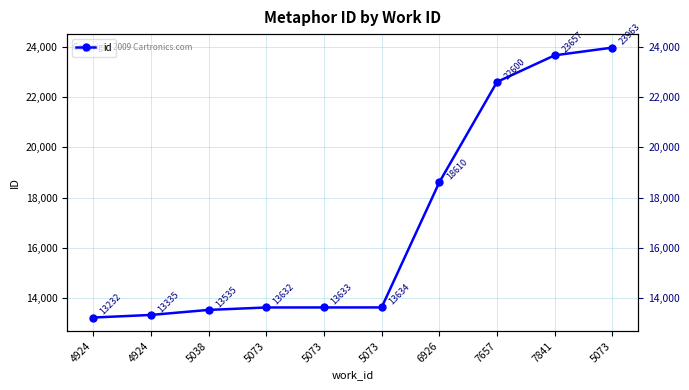

Which category has the lowest value across all series?

4924